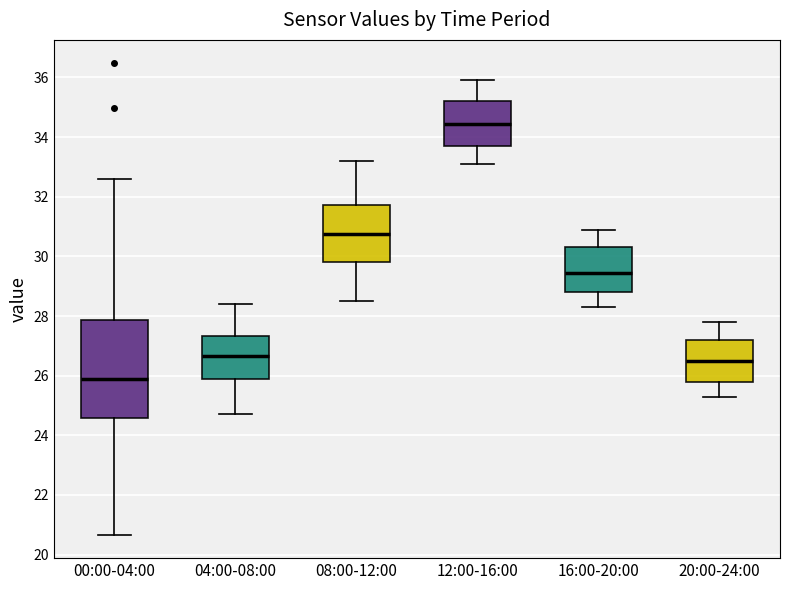

Which box is the tallest, from its lower edge to its upper edge?

00:00-04:00